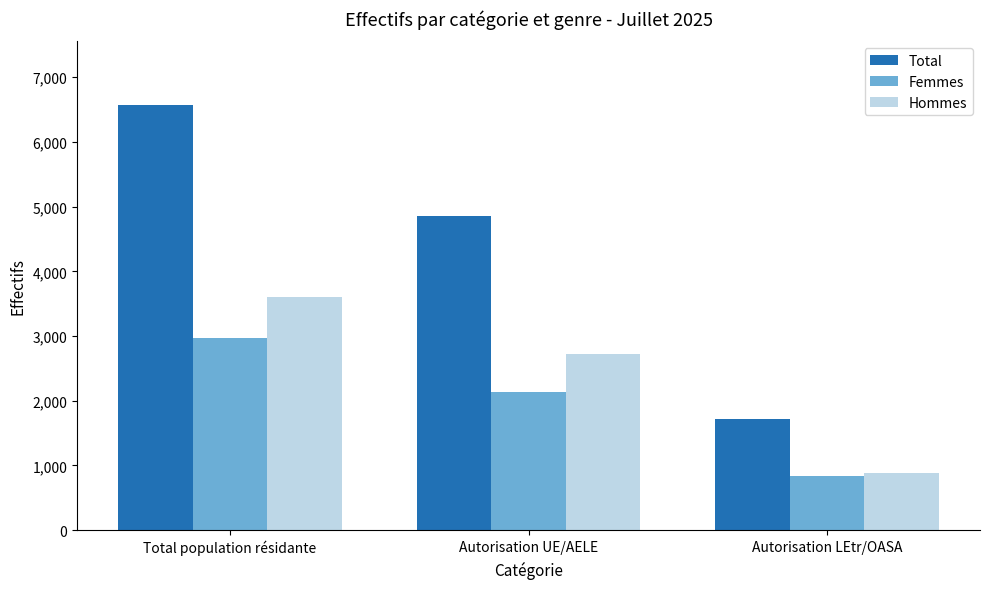

What is the label of the 3rd bar from the right?

Total population résidante